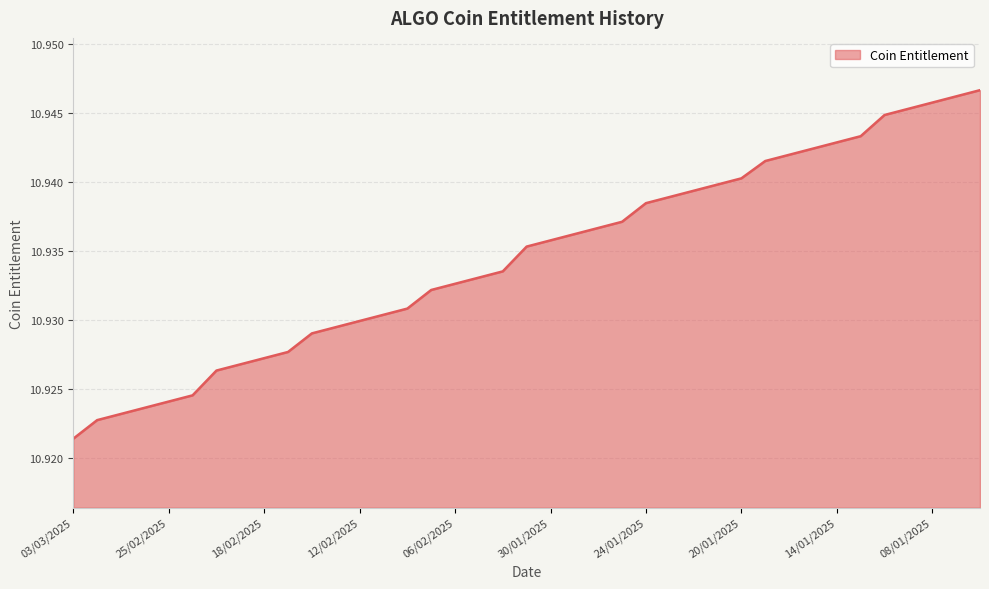

List the labels in order of value, smallest first.

03/03/2025, 28/02/2025, 27/02/2025, 26/02/2025, 25/02/2025, 24/02/2025, 20/02/2025, 19/02/2025, 18/02/2025, 17/02/2025, 14/02/2025, 13/02/2025, 12/02/2025, 11/02/2025, 10/02/2025, 07/02/2025, 06/02/2025, 05/02/2025, 04/02/2025, 31/01/2025, 30/01/2025, 29/01/2025, 28/01/2025, 27/01/2025, 24/01/2025, 23/01/2025, 22/01/2025, 21/01/2025, 20/01/2025, 17/01/2025, 16/01/2025, 15/01/2025, 14/01/2025, 13/01/2025, 10/01/2025, 09/01/2025, 08/01/2025, 07/01/2025, 06/01/2025